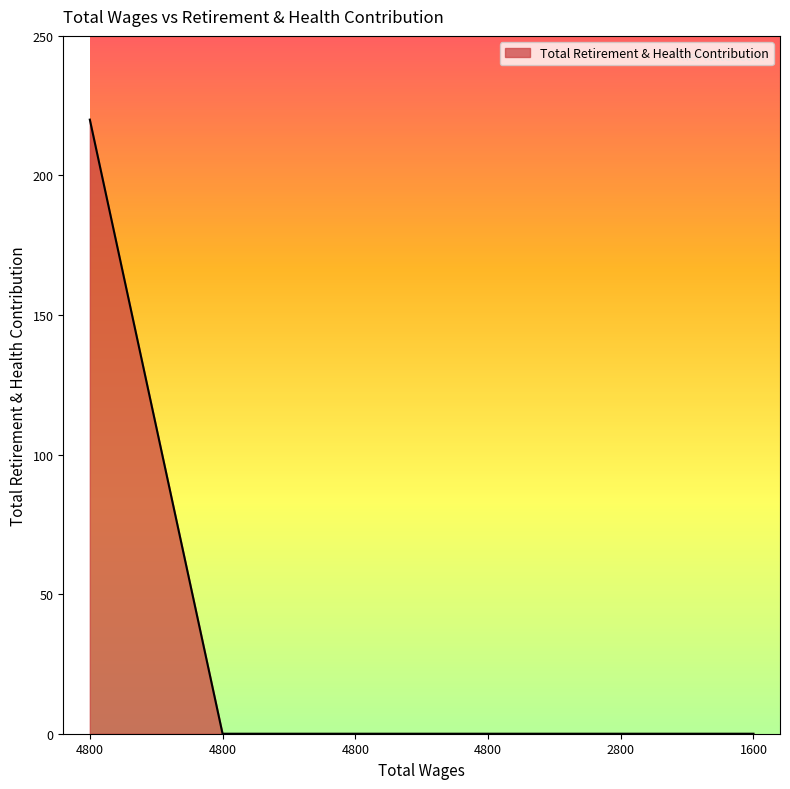

Count the number of data series in this chart.

1